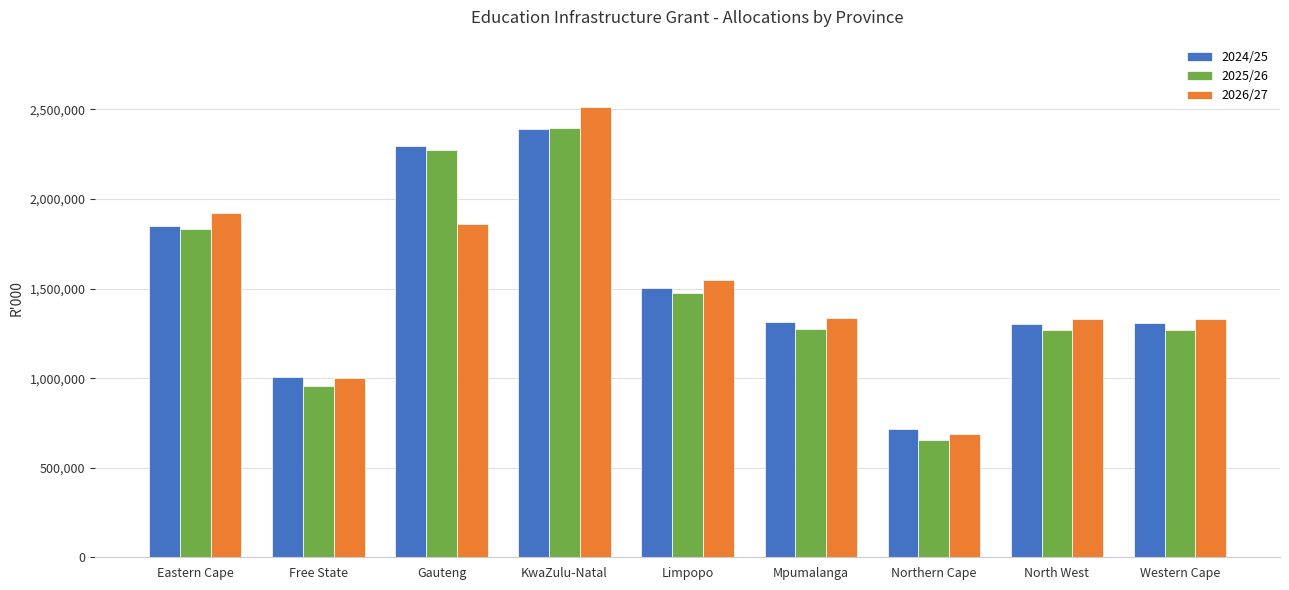

At how many categories does at least one series exceed 1174986?

7